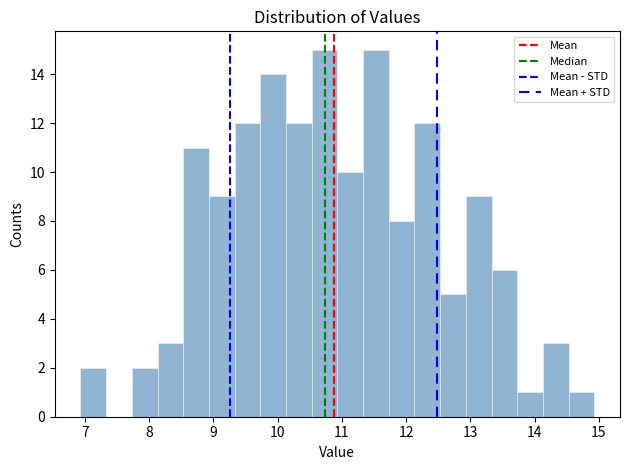

How tall is the bar that spans 13.73 to 14.13 on the x-axis? Neither the bar edges nor the heights are printed on the chart, so give them approximately, as read against the axes.

1